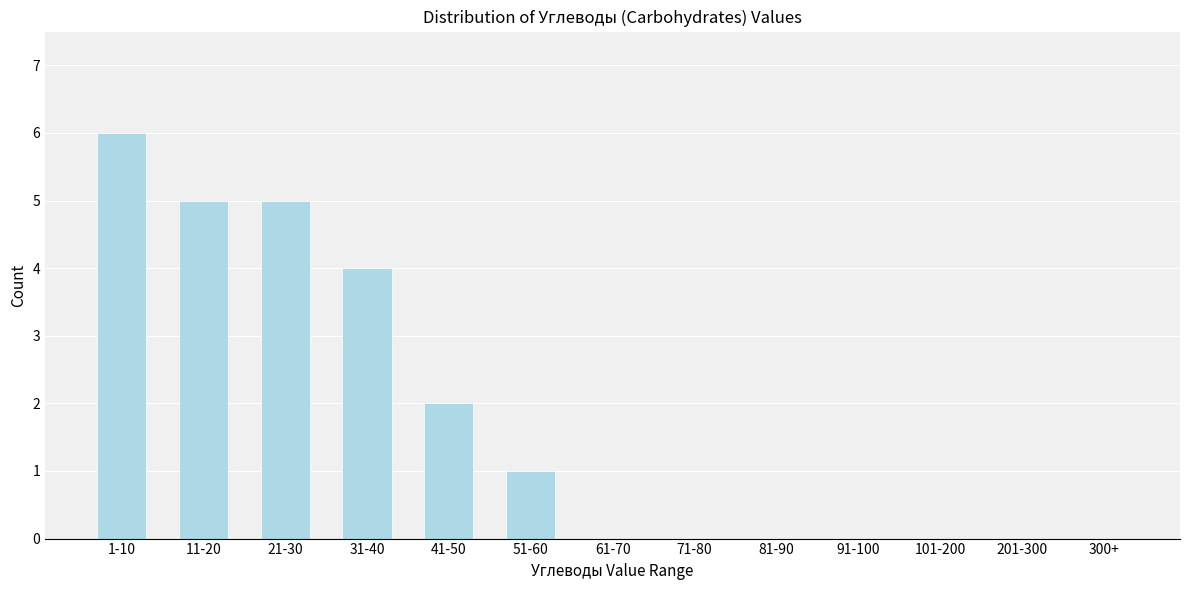

Reading left to right, list all the values displayed in this chart.

1-10=6	11-20=5	21-30=5	31-40=4	41-50=2	51-60=1	61-70=0	71-80=0	81-90=0	91-100=0	101-200=0	201-300=0	300+=0